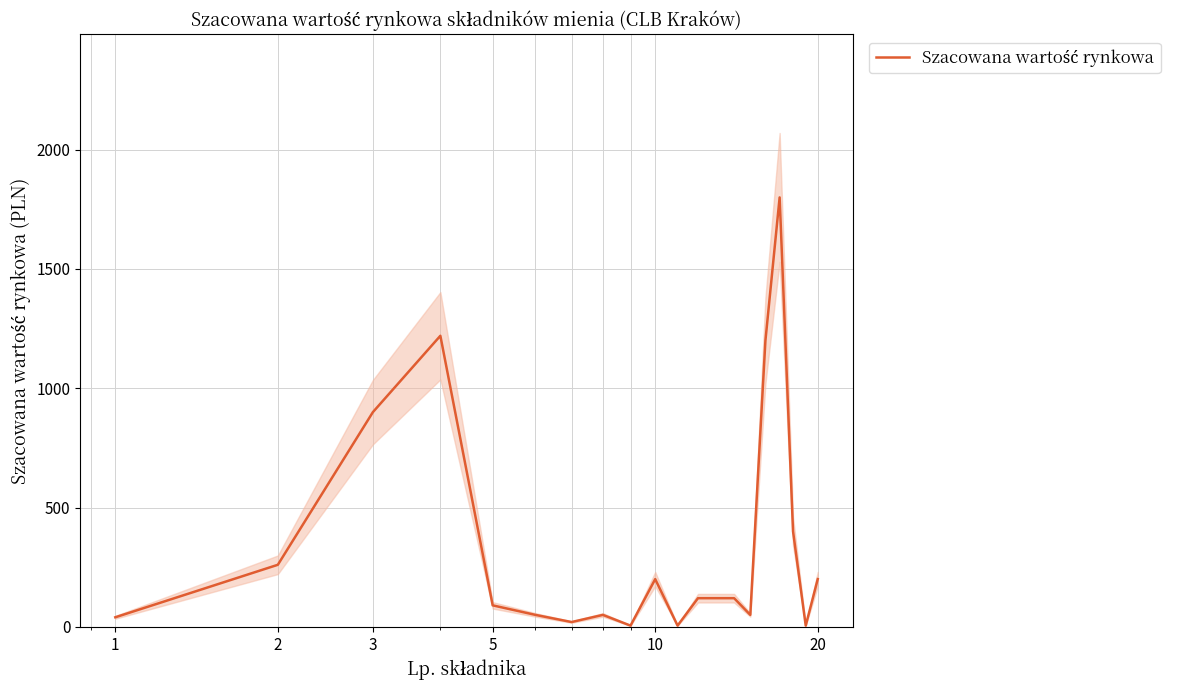

Reading left to right, extract all data points from this chart.

40	260	900	1220	90	50	20	50	5	200	5	120	120	120	50	1200	1800	400	5	200